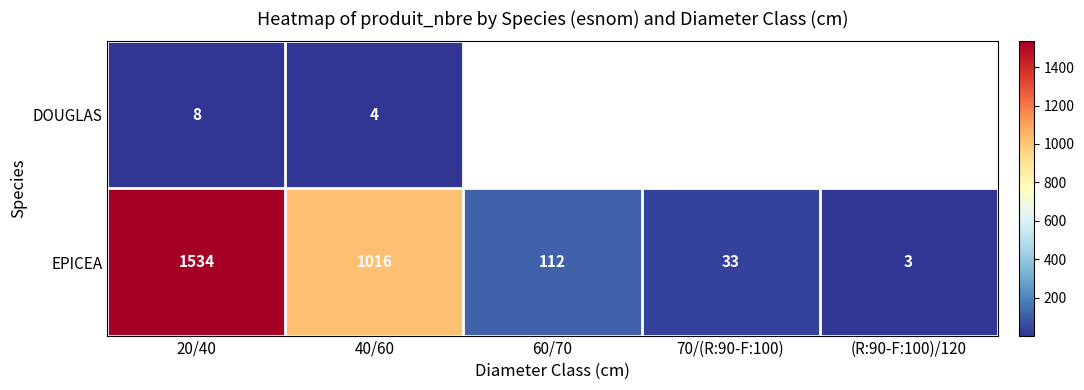

List the labels in order of EPICEA value, smallest first.

(R:90-F:100)/120, 70/(R:90-F:100), 60/70, 40/60, 20/40